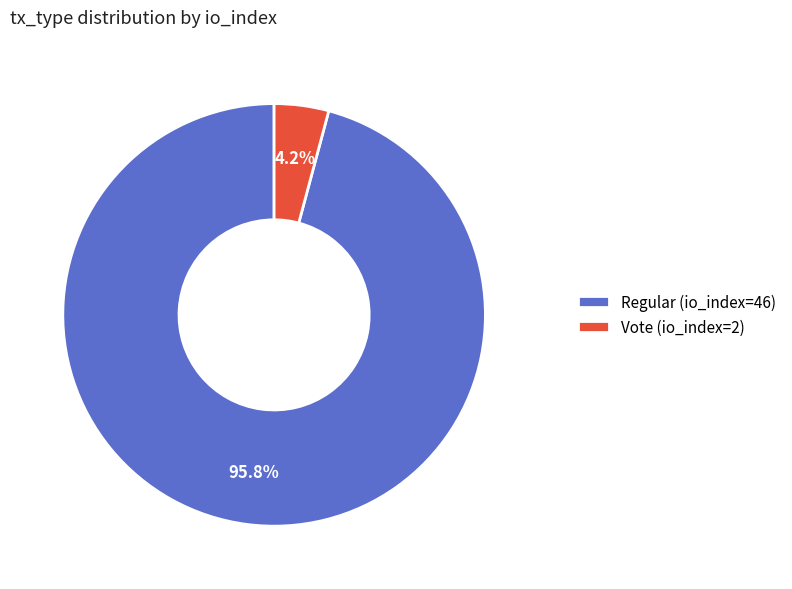

Rank the categories by value from highest to lowest.

Regular (io_index=46), Vote (io_index=2)